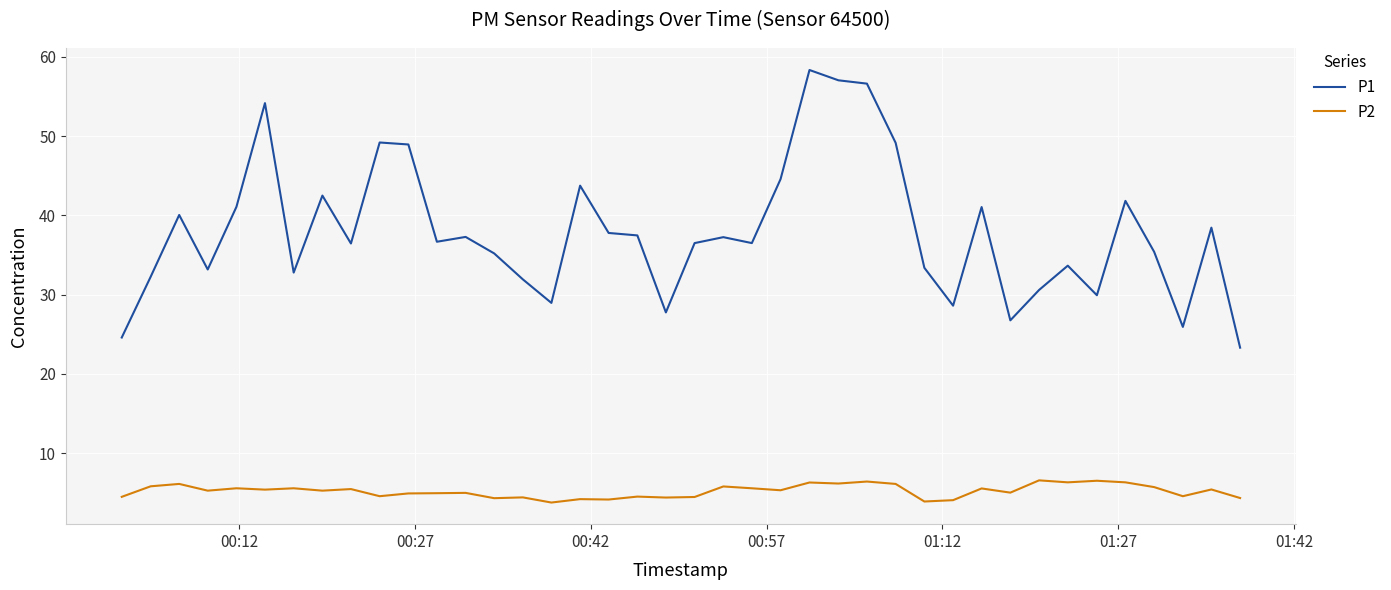

Which series has the largest range (max minus min)?

P1